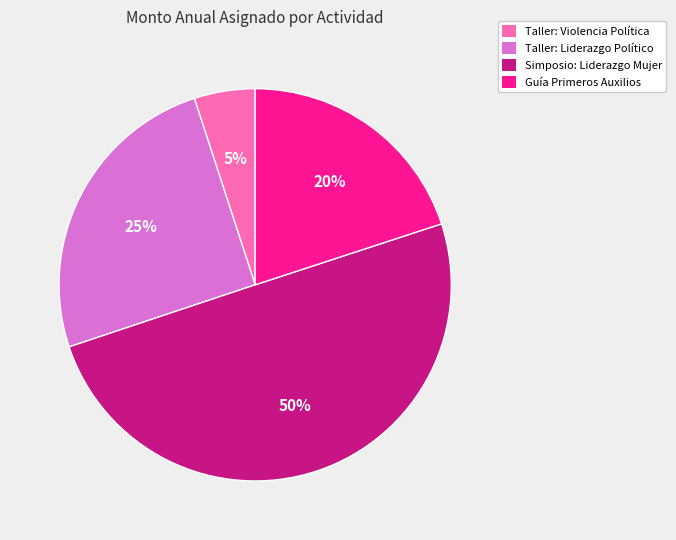

How many slices are in this pie chart?

4